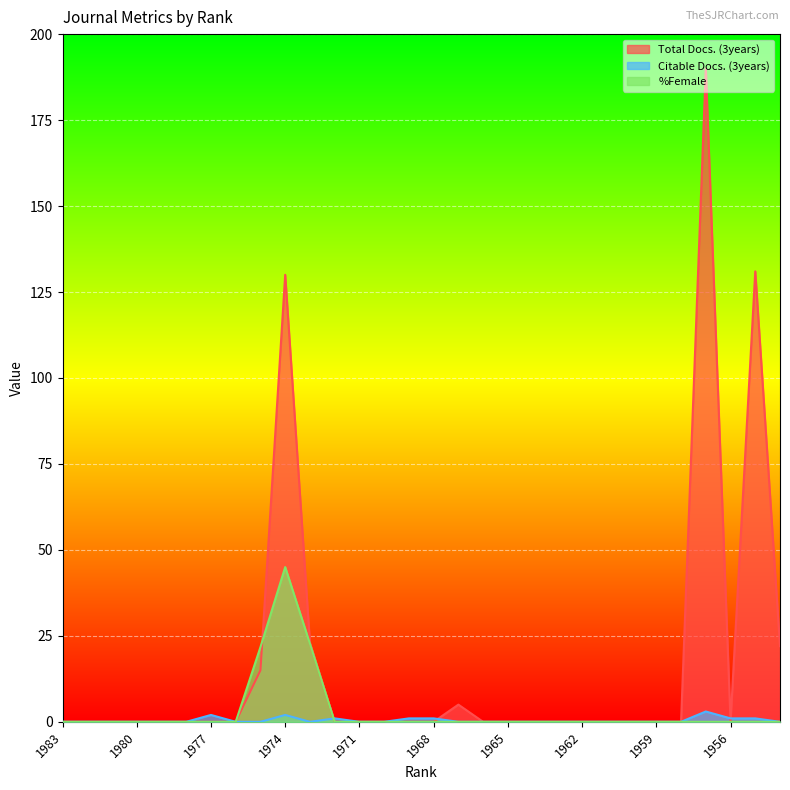

Rank the series at 1964 from lowest to highest value.

Total Docs. (3years), Citable Docs. (3years), %Female